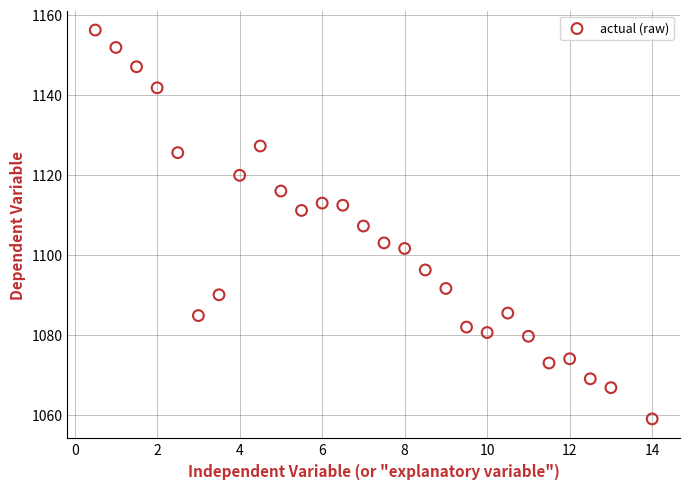

What is the range of X values (max minus min)?

13.5